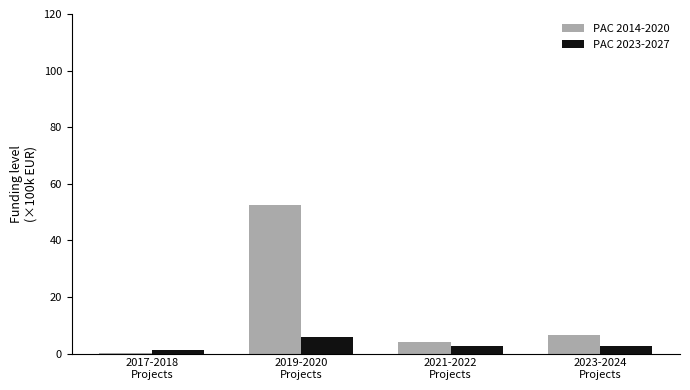

Count the number of data series in this chart.

2